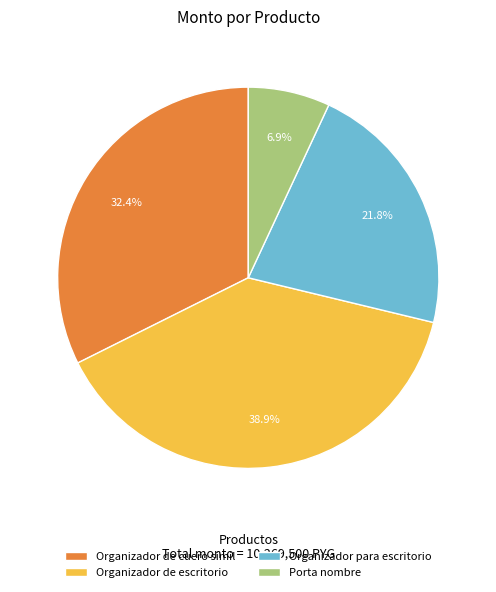

To the nearest percent, what is the combined percentage of Organizador para escritorio and Porta nombre?

29%